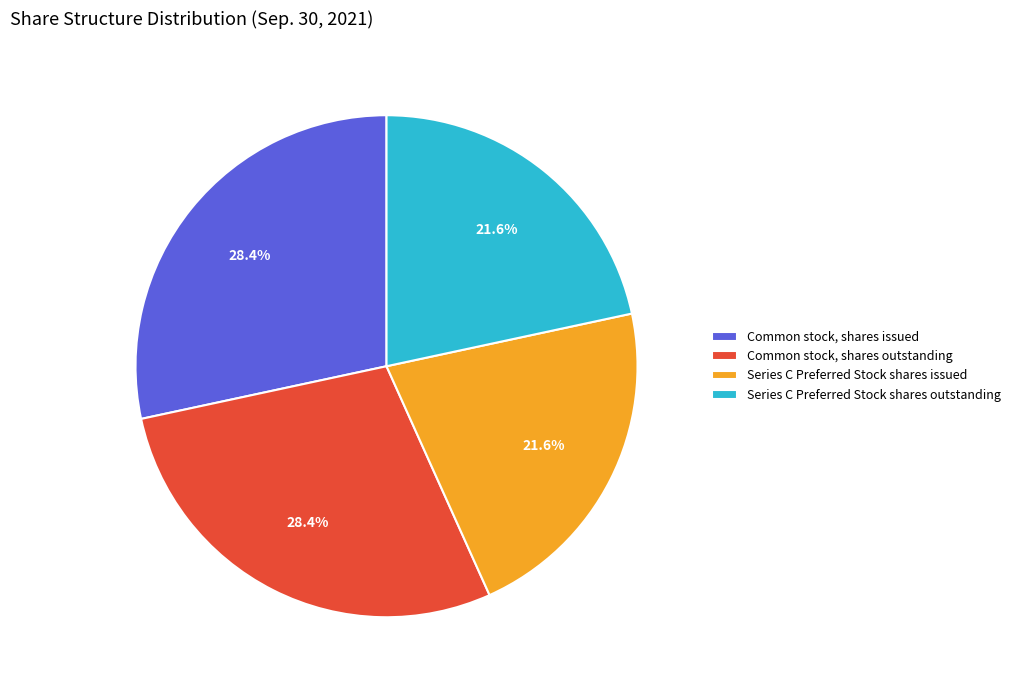

What is the ratio of the value at Series C Preferred Stock shares outstanding to the value at Common stock, shares outstanding?

0.8